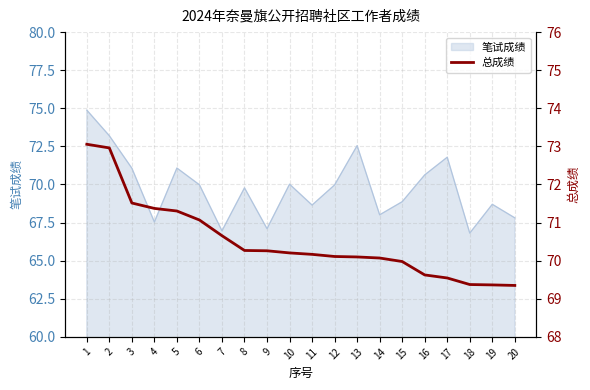

What is the value of the 5th point from the left?

71.3